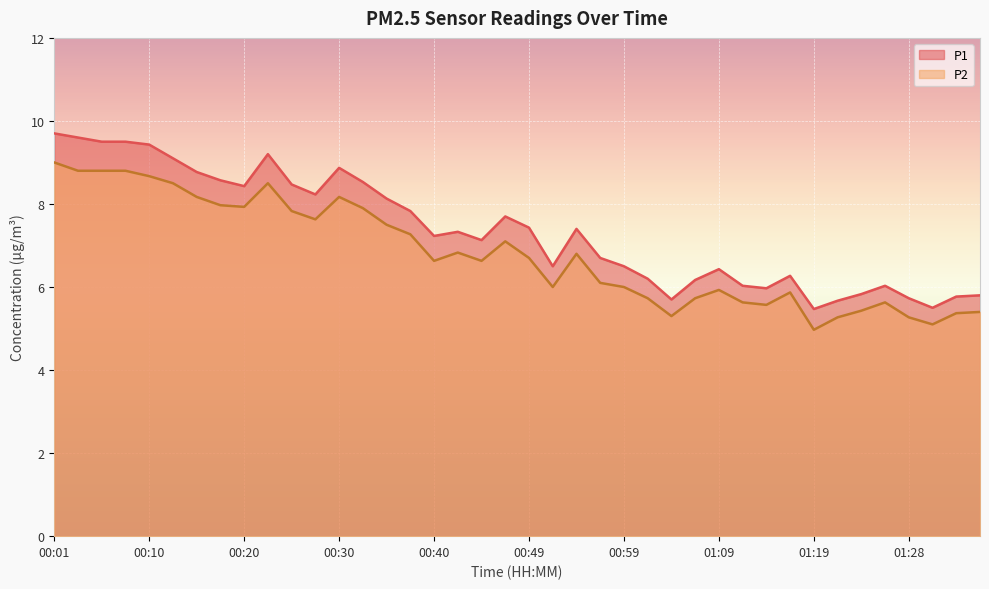

What is the sum of the P1 values at 01:01 and 01:16?

12.5